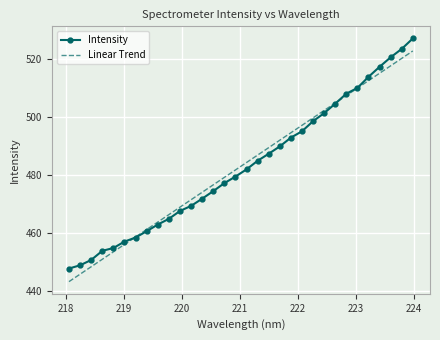

What is the maximum value for Linear Trend?

522.7